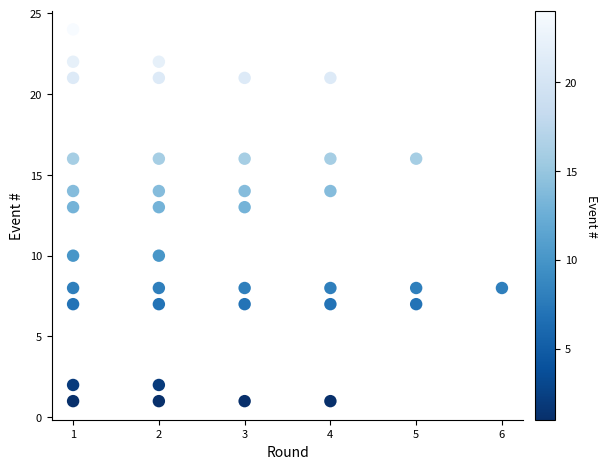

What is the range of X values (max minus min)?

5